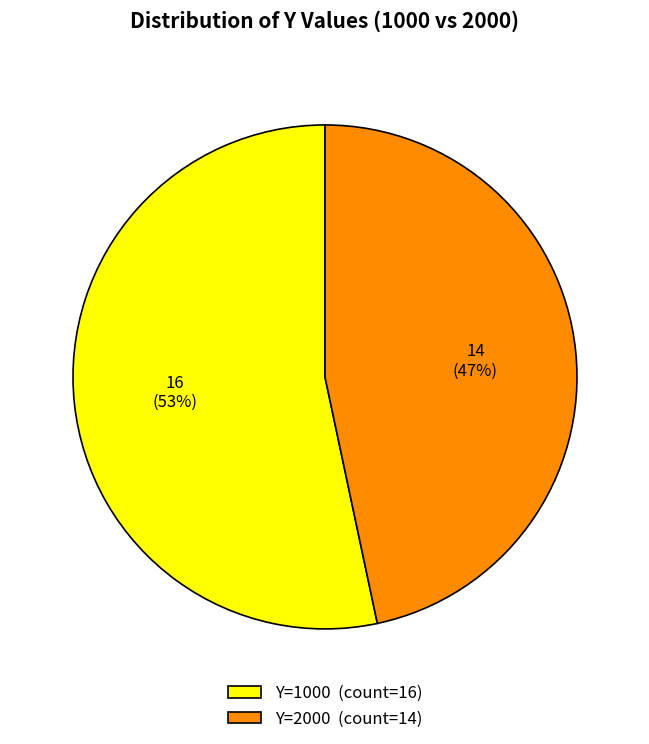

How many segments does this pie chart have?

2